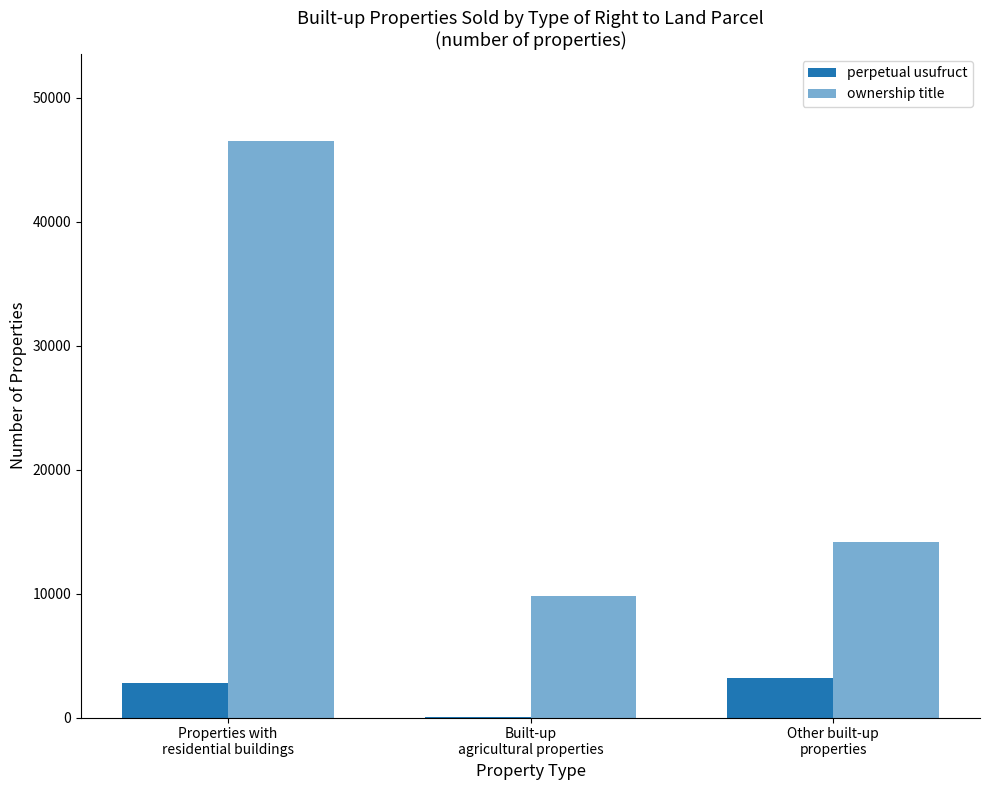

Rank the series at Built-up
agricultural properties from highest to lowest value.

ownership title, perpetual usufruct